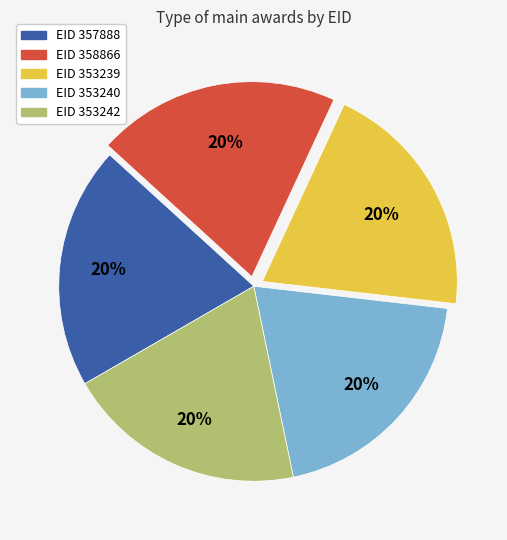

Is there any slice that represents more than half of the pie?

No